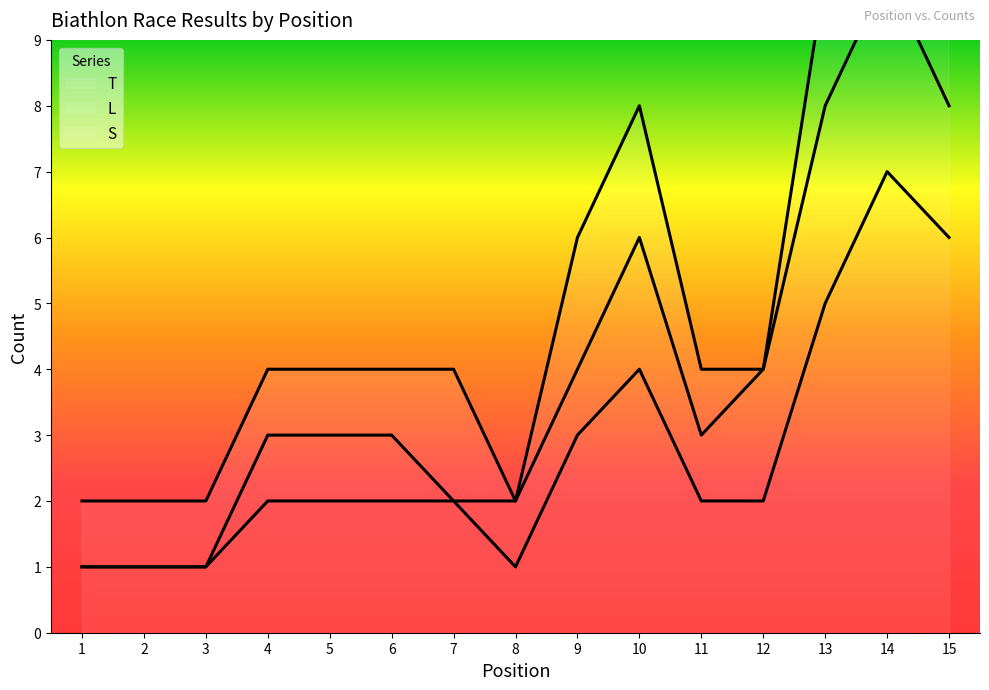

Is it true that T equals 1 at 12?

False